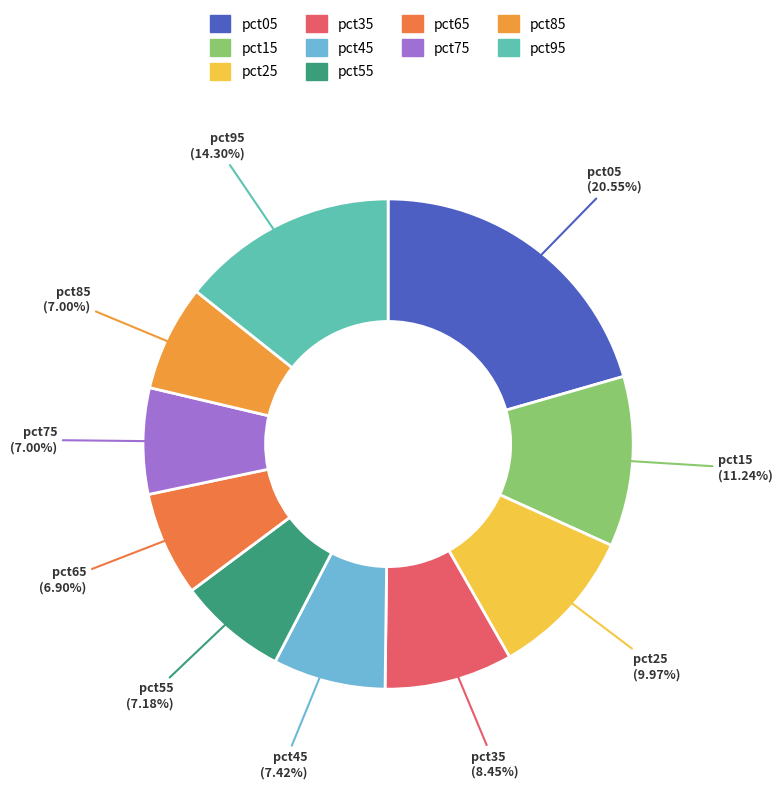

Combined, do pct25 and pct95 account for over 50%?

No